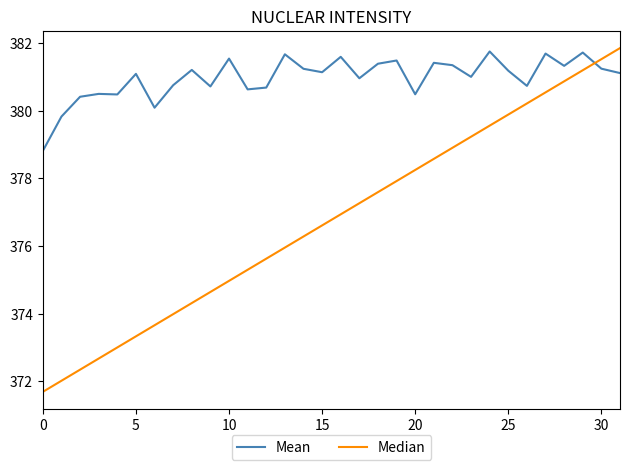

What is the difference between the maximum and minimum values in the Median series?

10.2